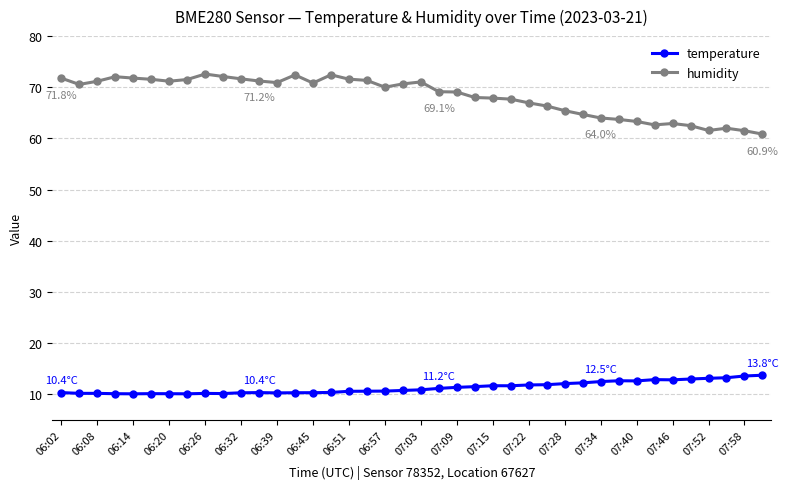

What is the difference between the maximum and minimum values in the humidity series?

11.7